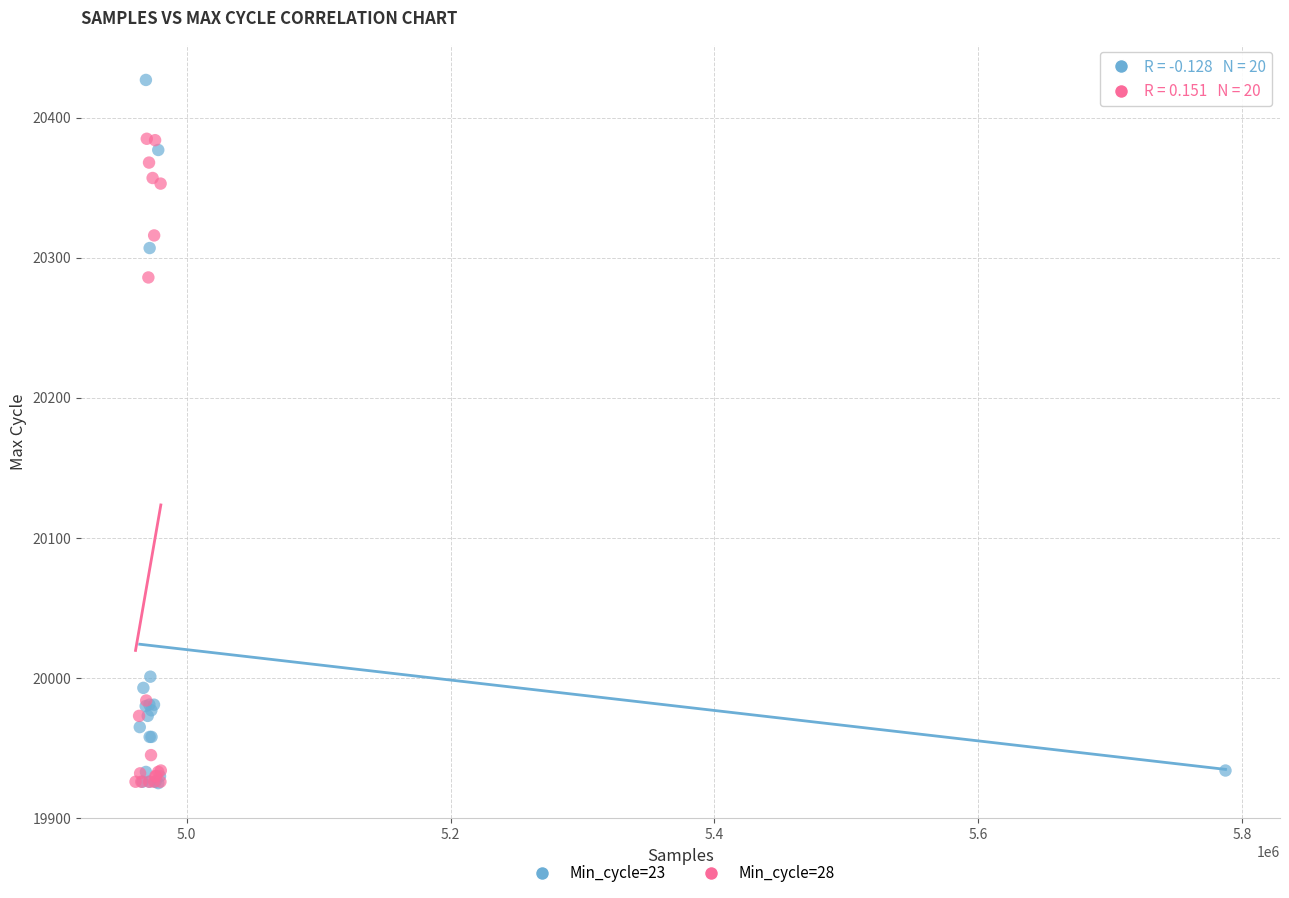

Which series contains the highest Y value?

Min_cycle=23